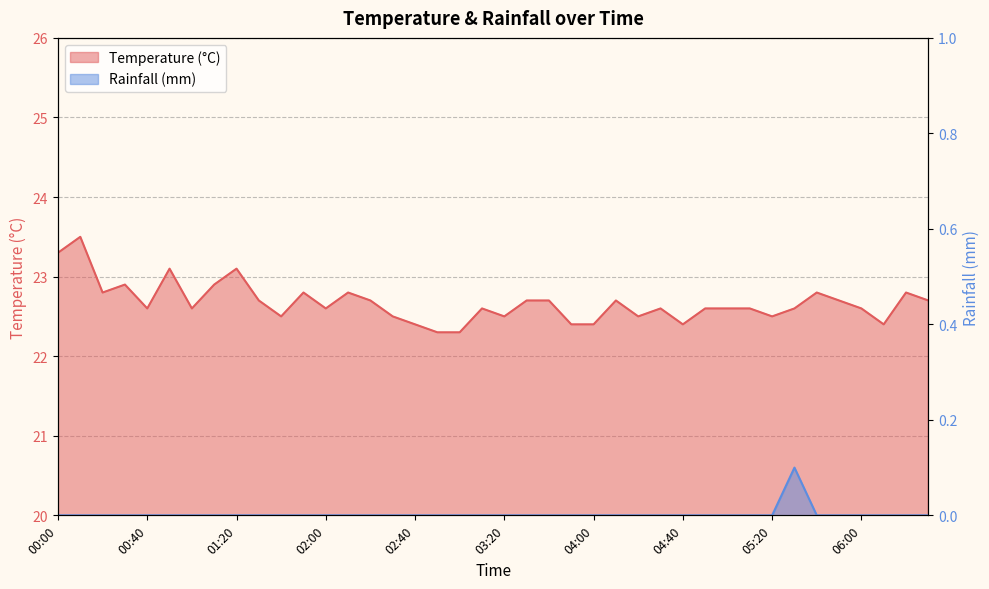

Which series has the largest total across all categories?

col_2